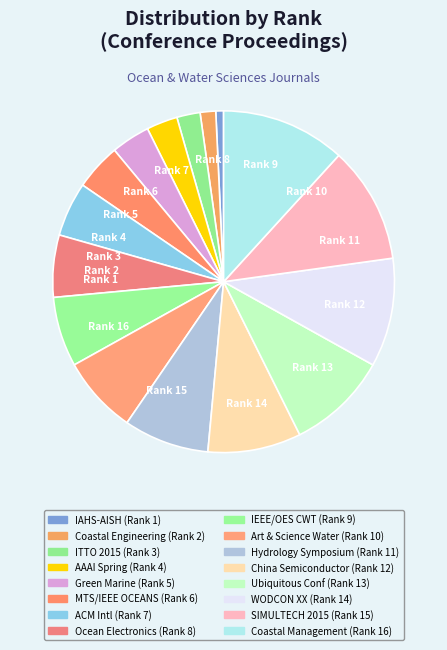

How many slices are in this pie chart?

16